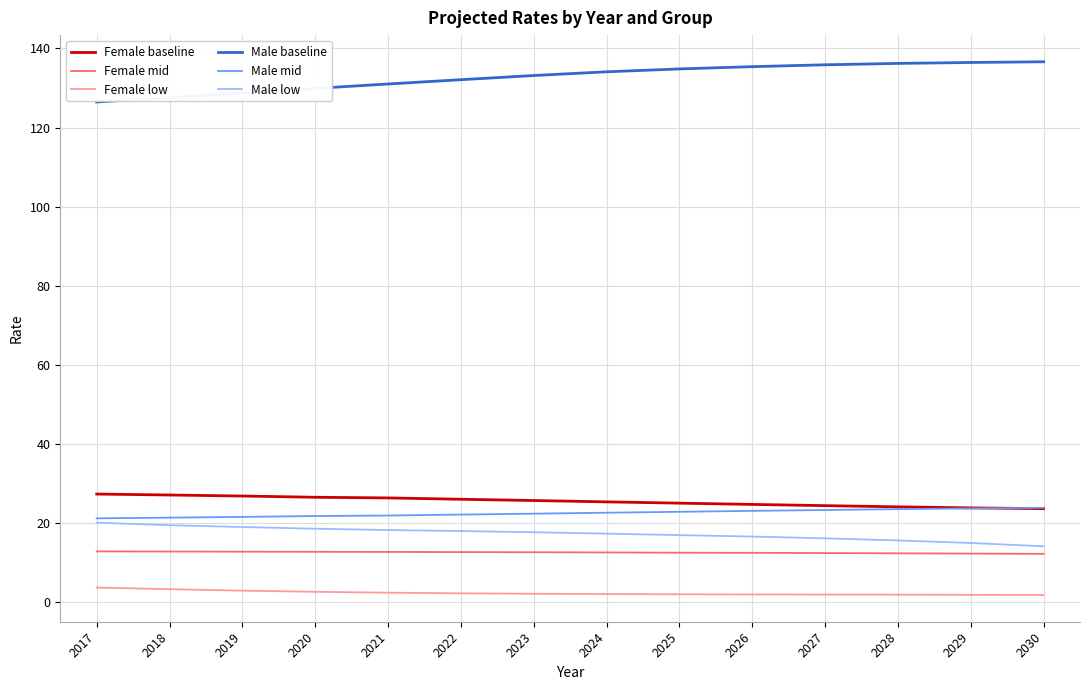

True or false: Female low and Male low intersect in this chart.

False